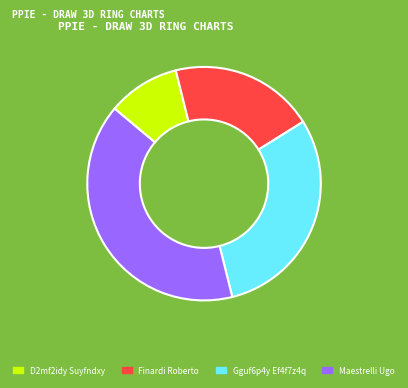

True or false: Gguf6p4y Ef4f7z4q accounts for 35% of the total.

False